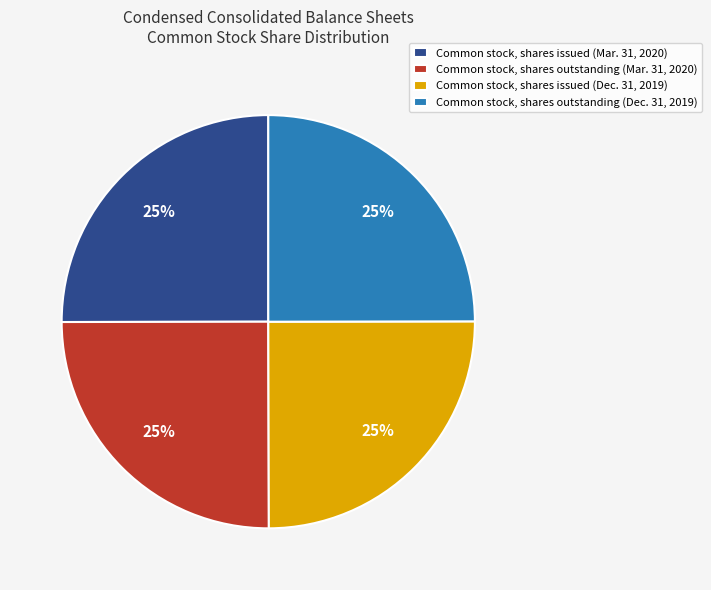

To the nearest percent, what is the average slice percentage?

25%